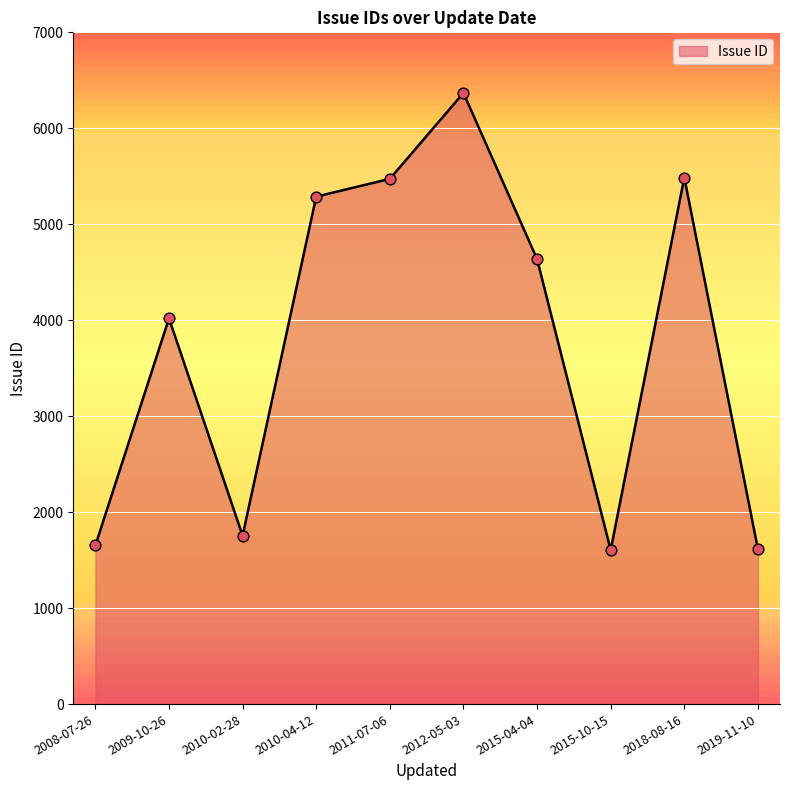

Which has a higher value, 2008-07-26 or 2009-10-26?

2009-10-26